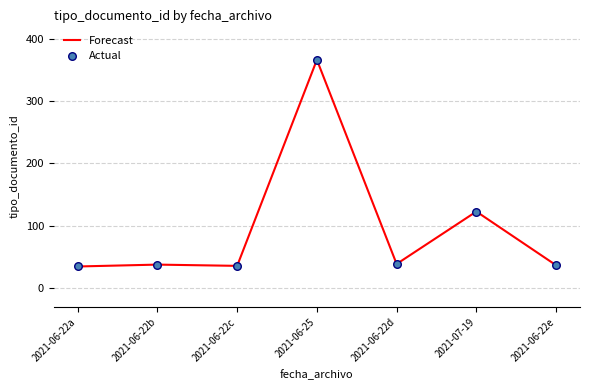

What is the ratio of the value at 2021-06-25 to the value at 2021-06-22c?

10.2